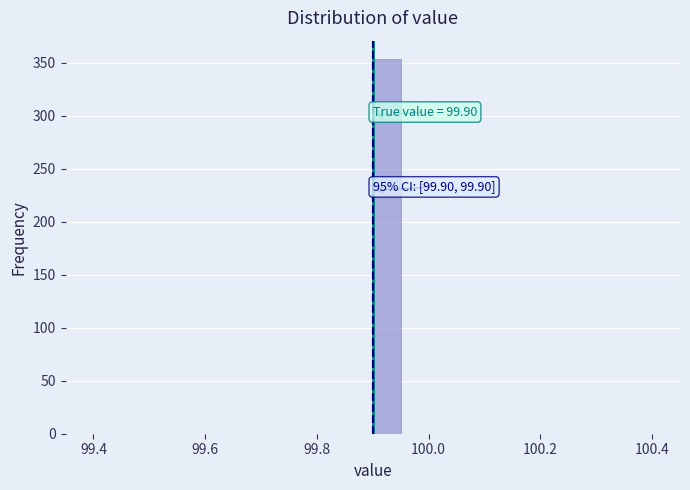

Around what value on the x-axis is the tallest bar? Give the approximate position of its centre, as read against the axis.

99.92